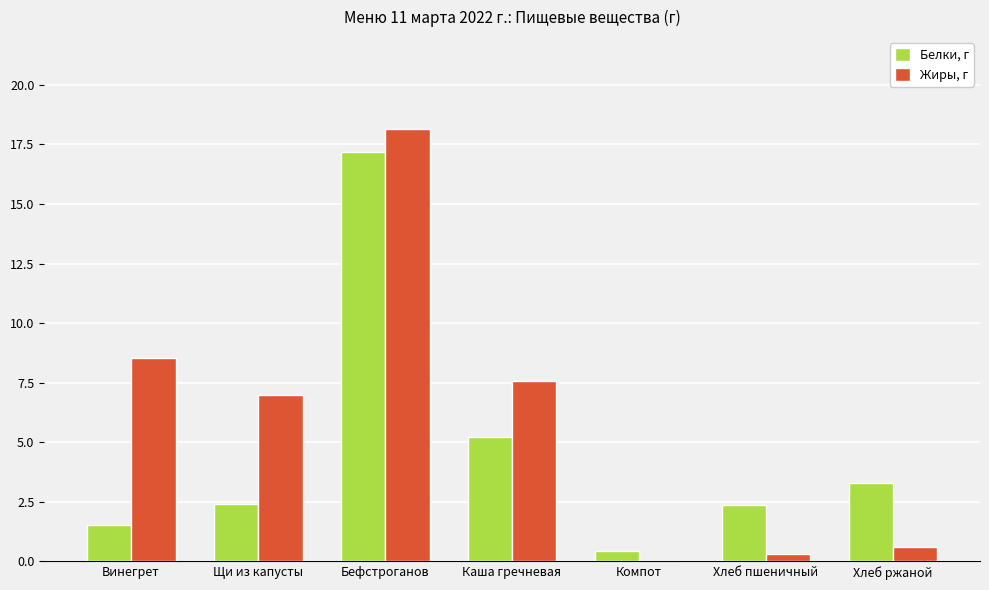

At which label does Жиры, г first exceed 7?

Винегрет